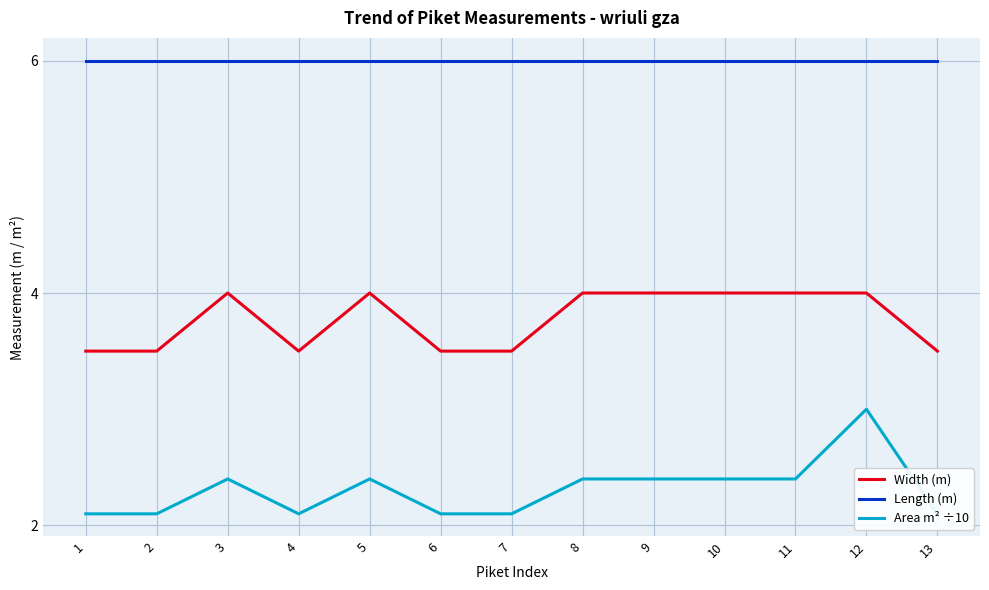

True or false: Area m² ÷10 and Width (m) cross at least once.

False